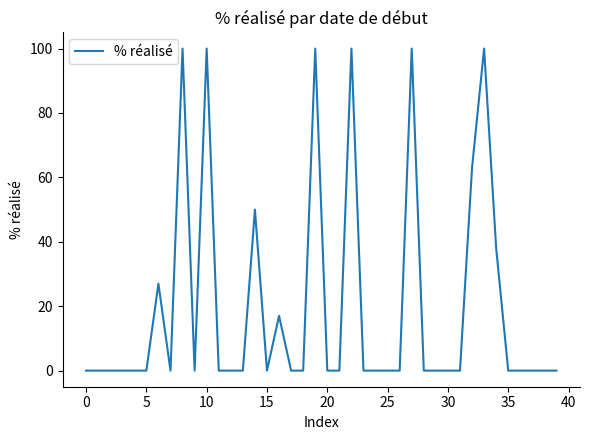

What is the difference between the maximum and minimum values?

100